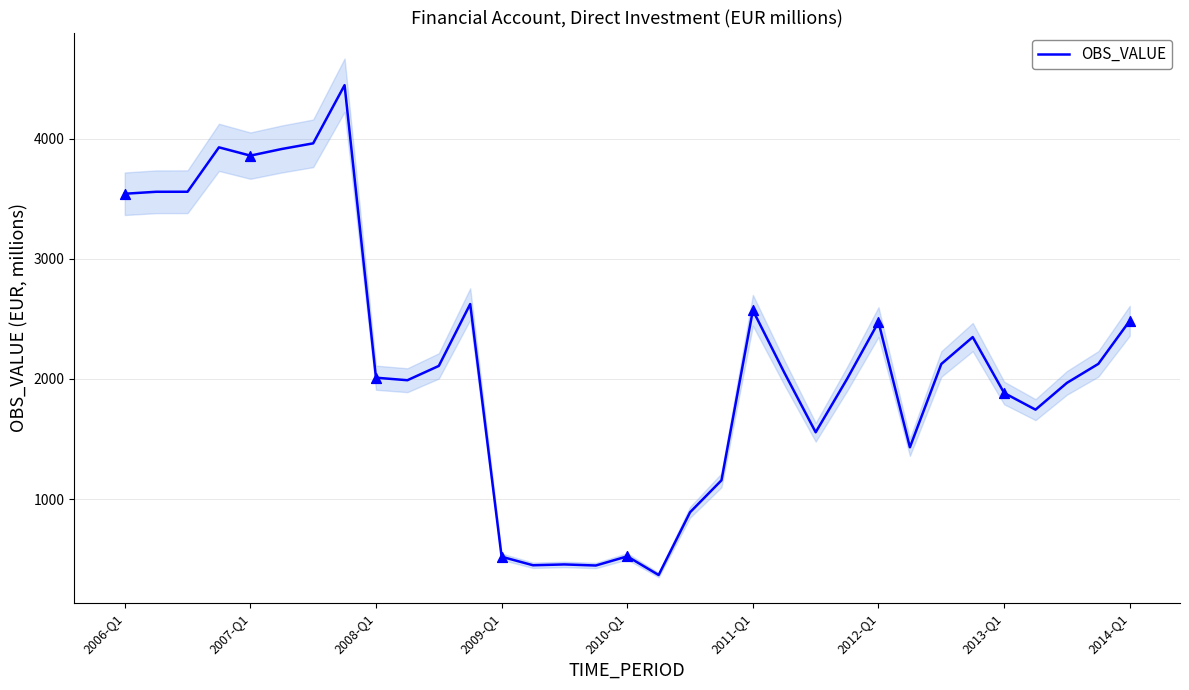

What is the change in value from 9 to 19?

-833.0